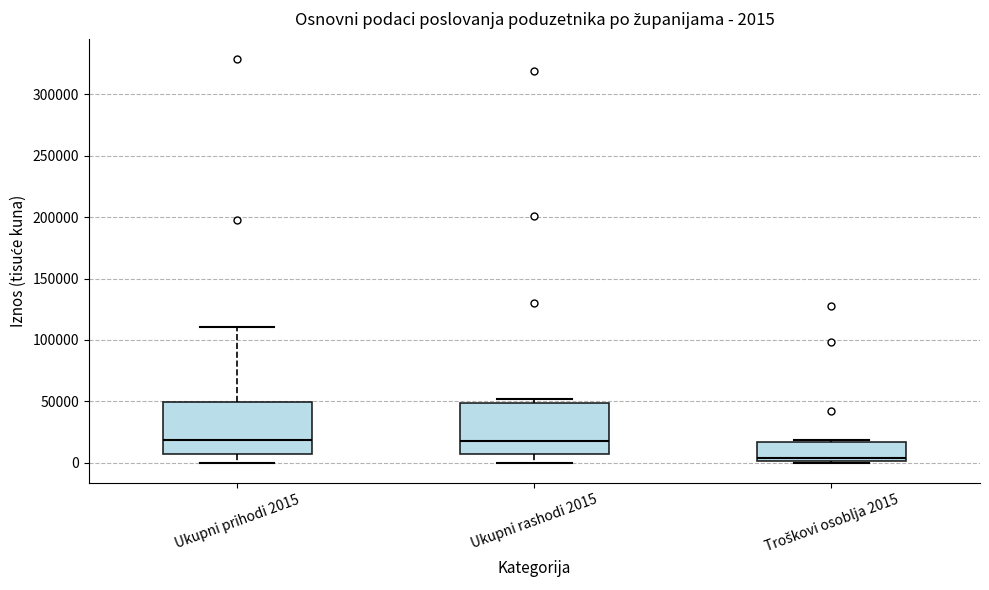

Which box has the lowest median line?

Troškovi osoblja 2015